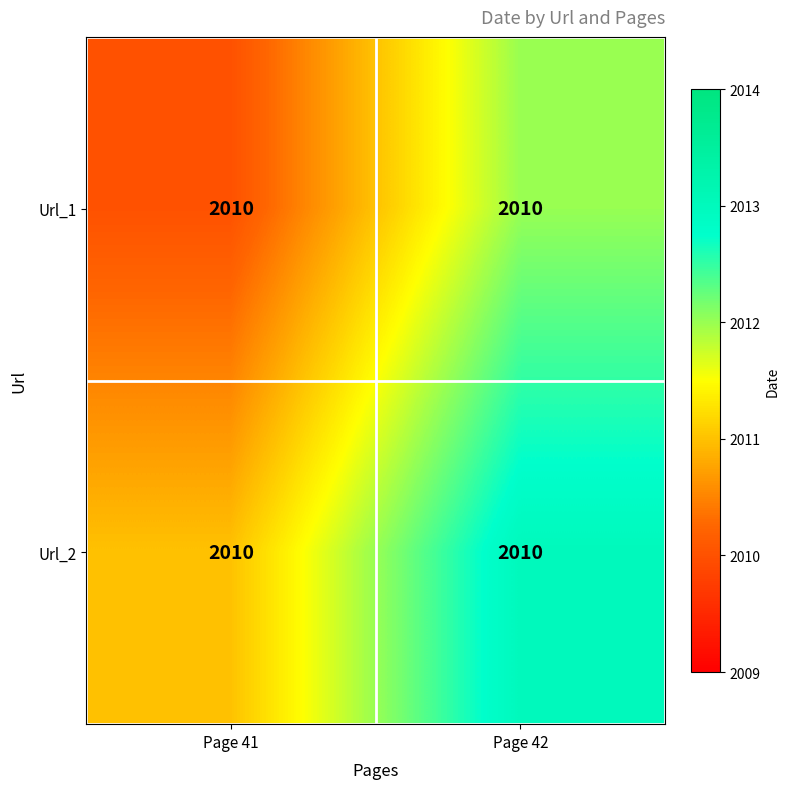

Which label corresponds to the smallest value in the chart?

Page 41